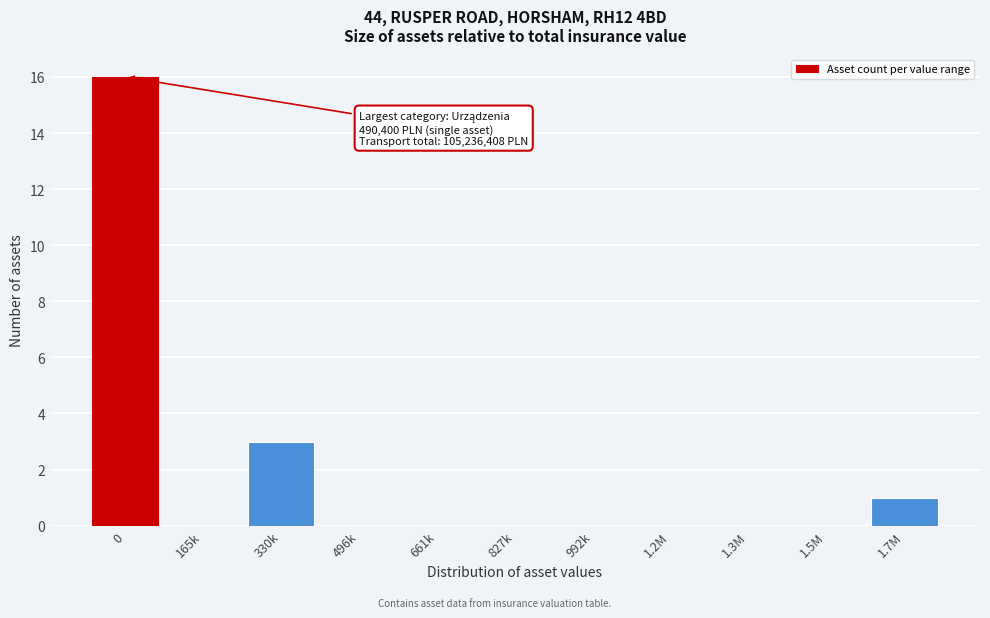

Reading left to right, transcribe all the data shown in this chart.

0=16	165k=0	330k=3	496k=0	661k=0	827k=0	992k=0	1.2M=0	1.3M=0	1.5M=0	1.7M=1